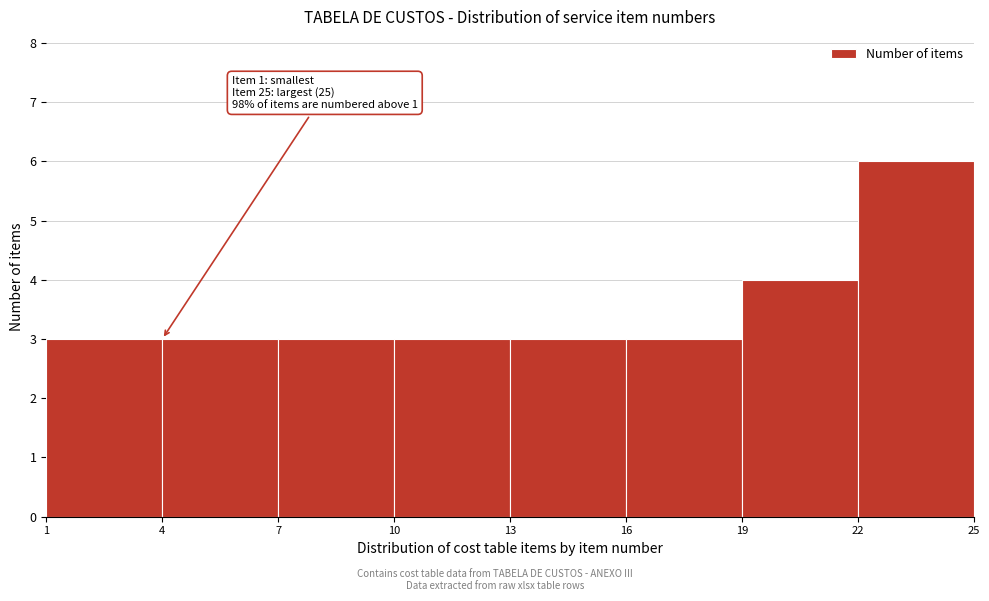

Over which range of the x-axis is the bar tallest?

22 to 25